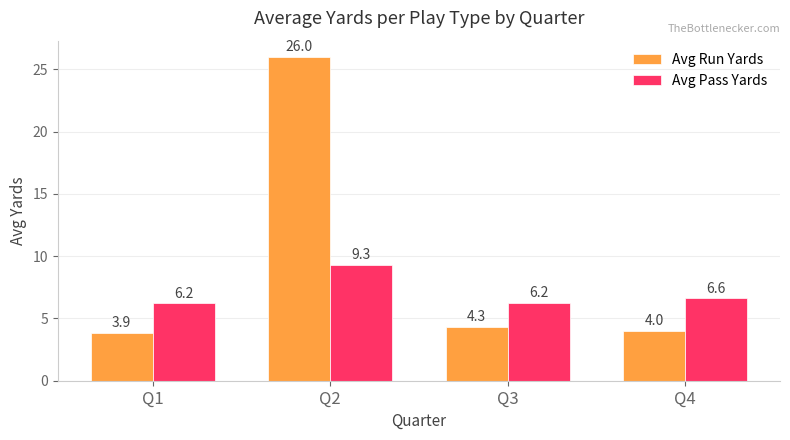

At how many categories does at least one series exceed 15?

1